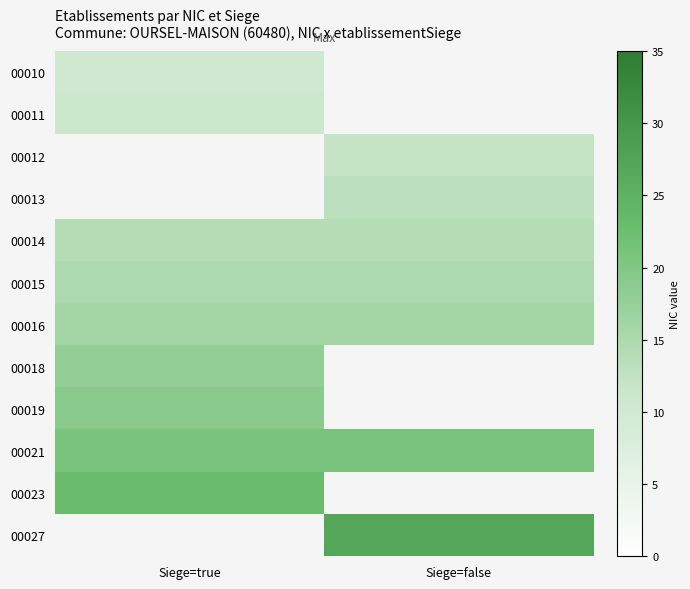

At how many categories does at least one series exceed 10?

2